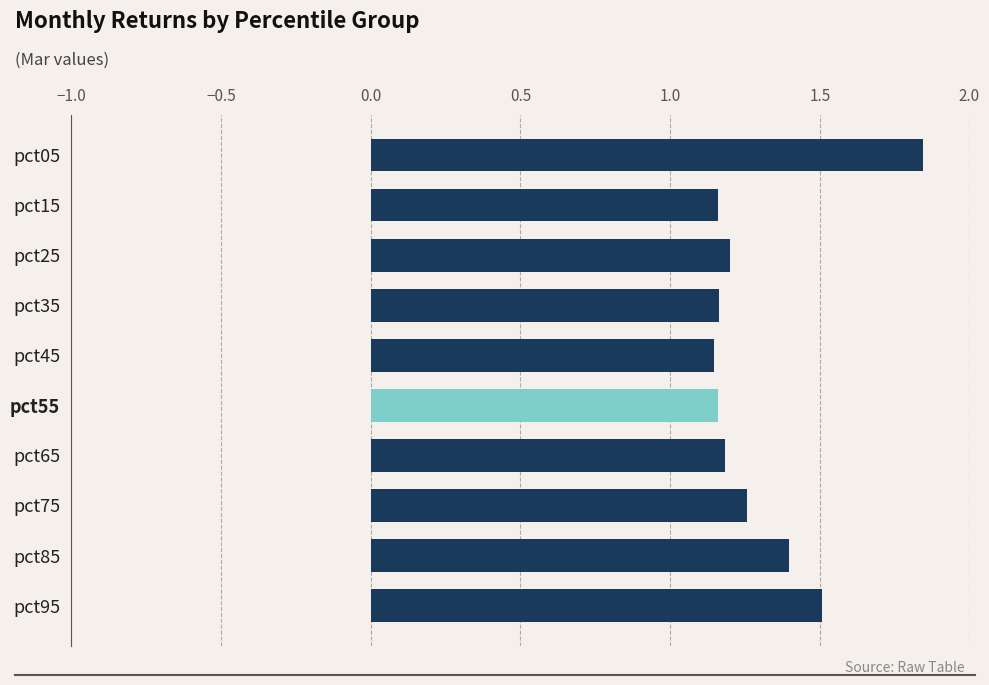

What is the sum of all values?

13.0